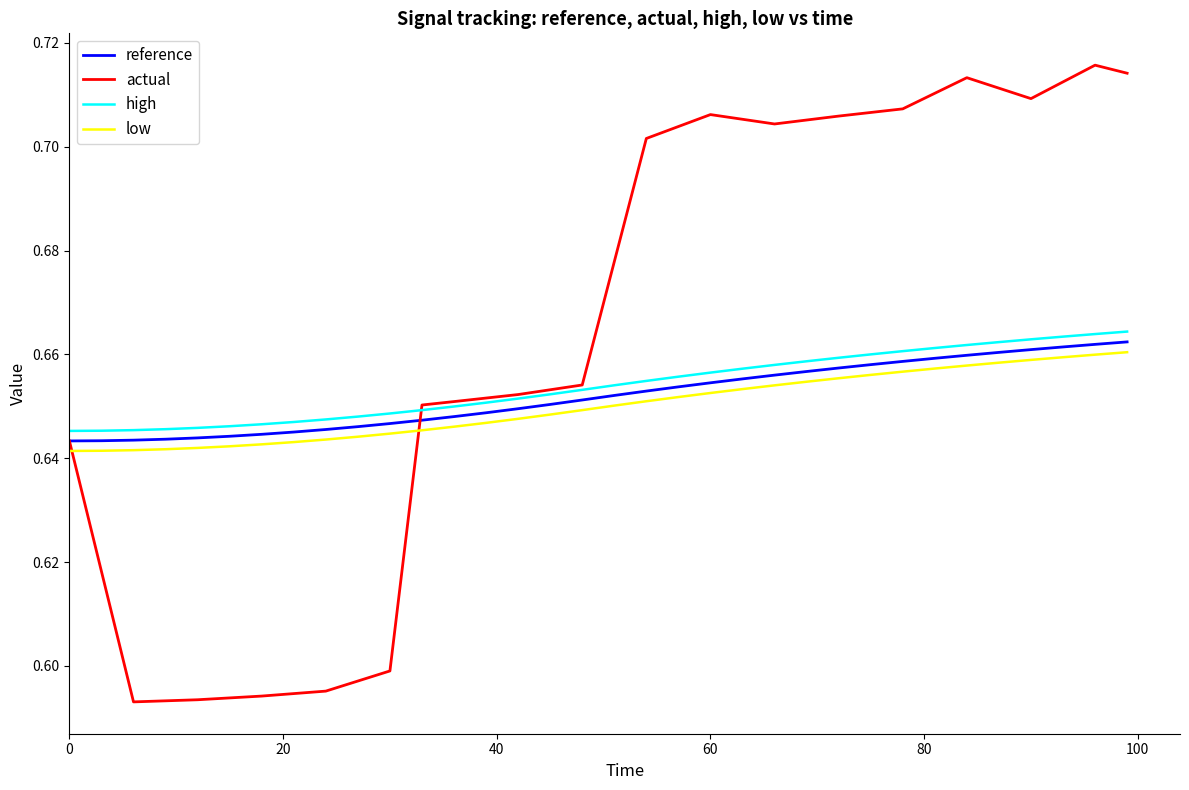

Which series has the largest total across all categories?

actual